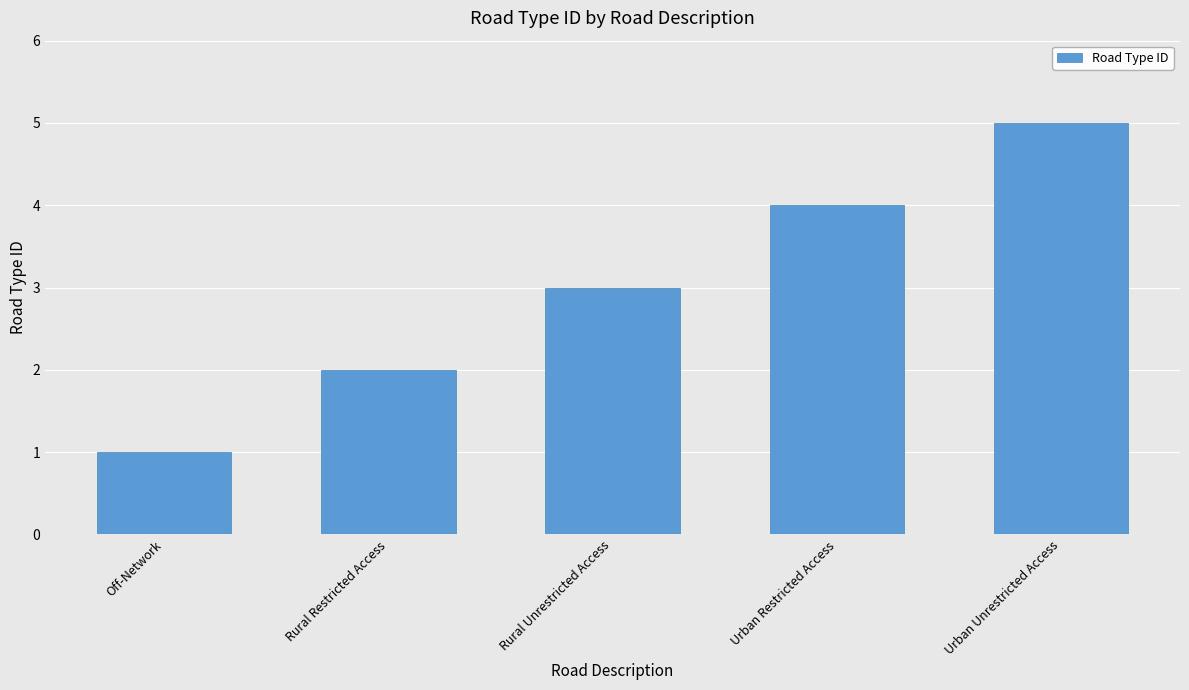

Approximately how many times larger is the value at Off-Network compared to Rural Restricted Access?

0.5